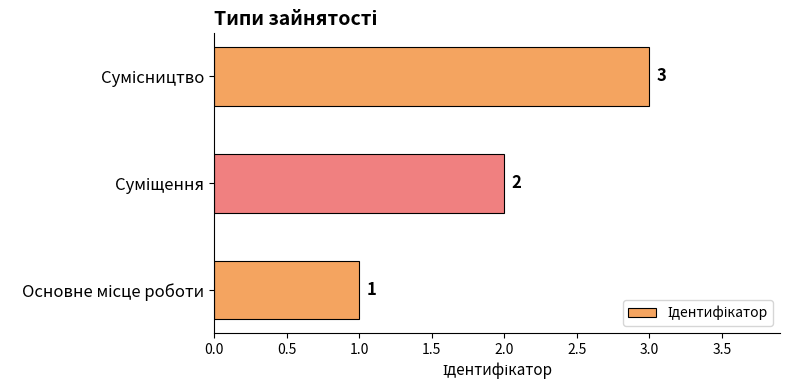

What is the greatest value displayed?

3